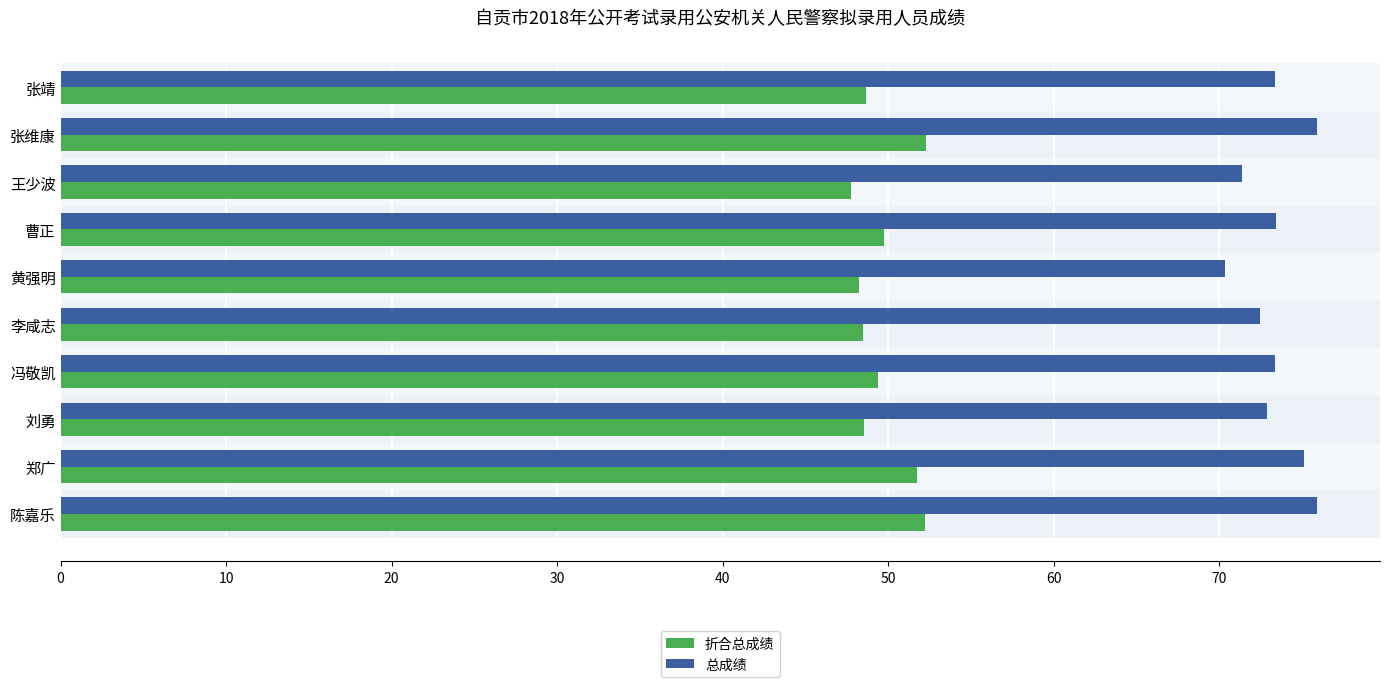

True or false: 总成绩 has a value of 46.4 at 郑广.

False